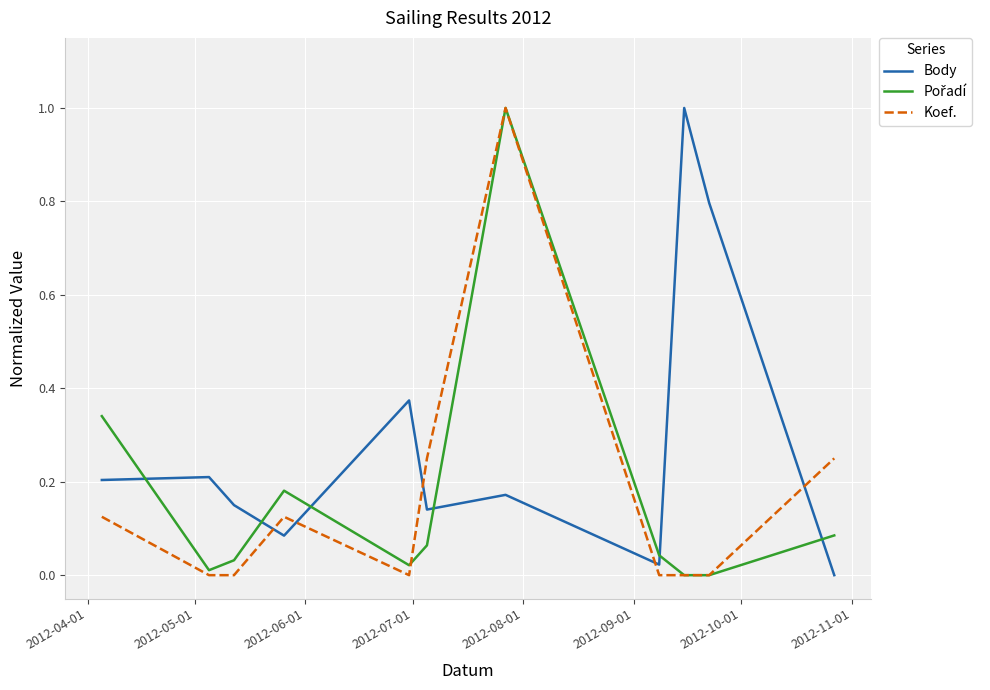

Which series has the largest total across all categories?

Body